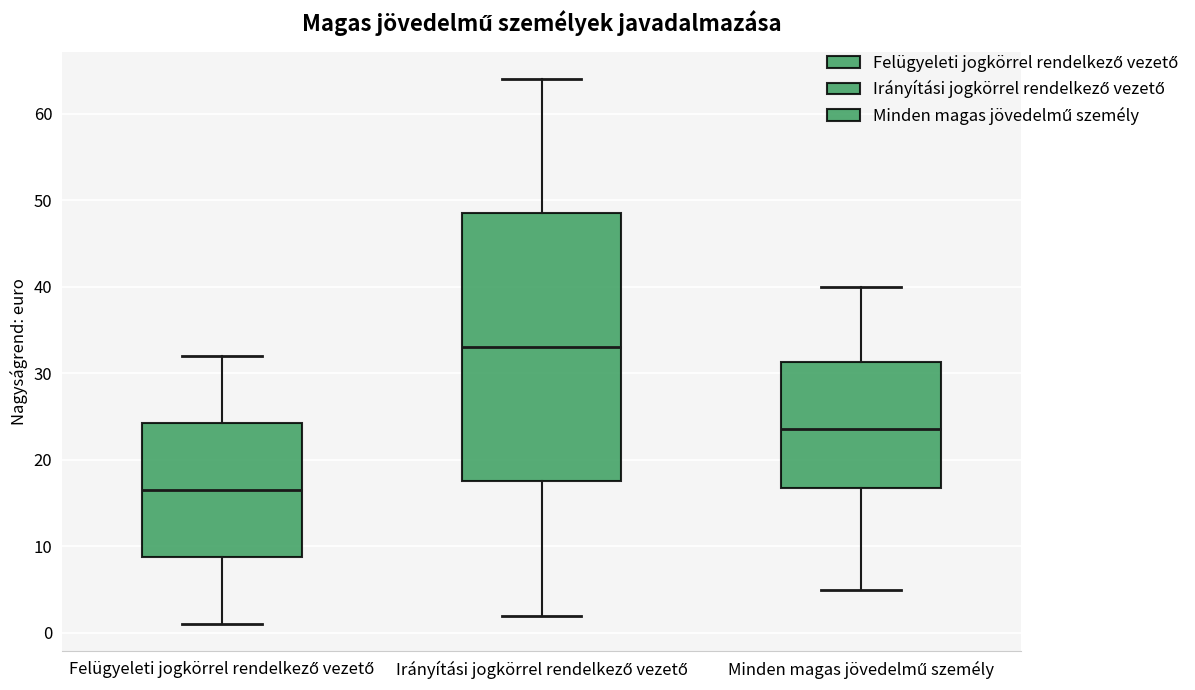

Which box has the highest median line?

Irányítási jogkörrel rendelkező vezető